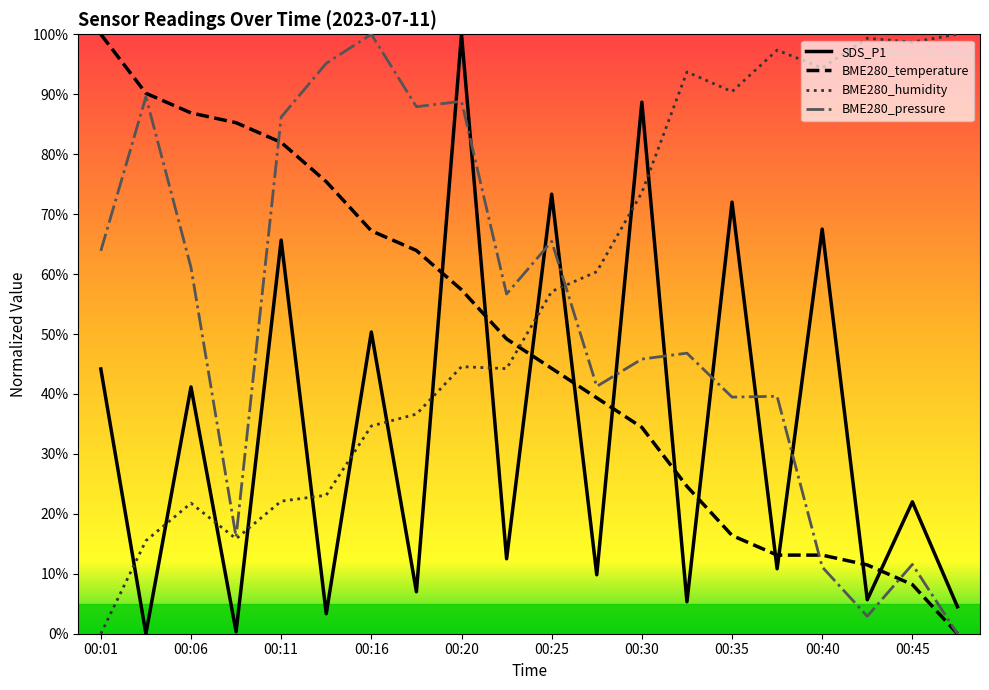

At how many categories does at least one series exceed 35?

20